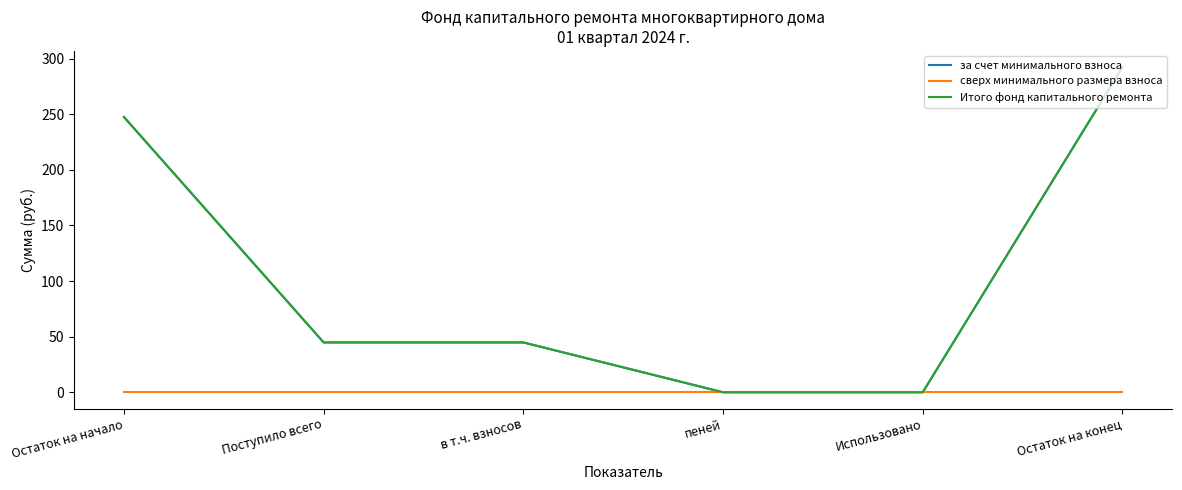

The value of Итого фонд капитального ремонта at Остаток на конец is 292.3. True or false?

True